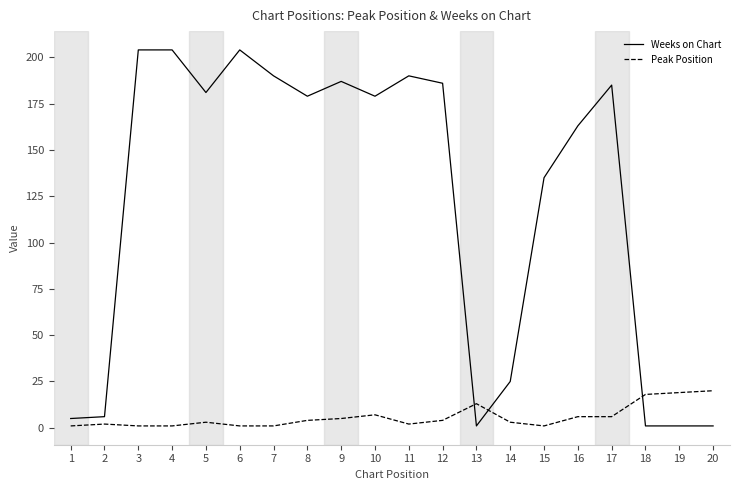

What is the total value across all series at 6?

205